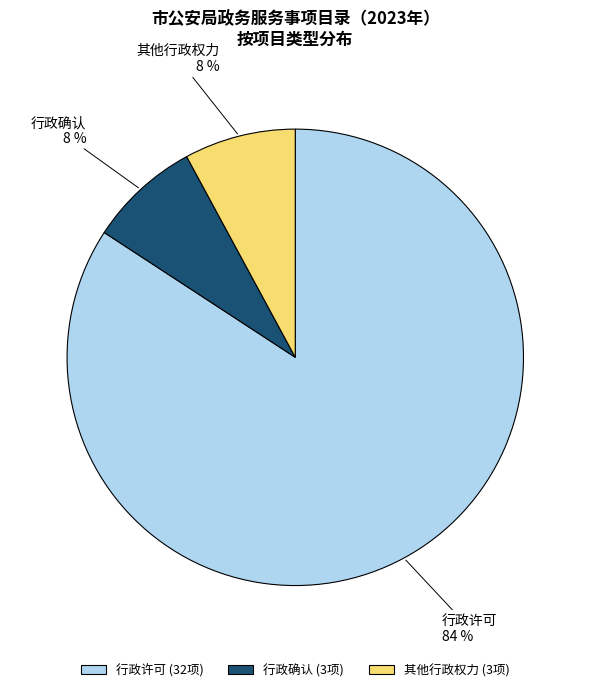

What is the ratio of the value at 其他行政权力 to the value at 行政确认?

1.0